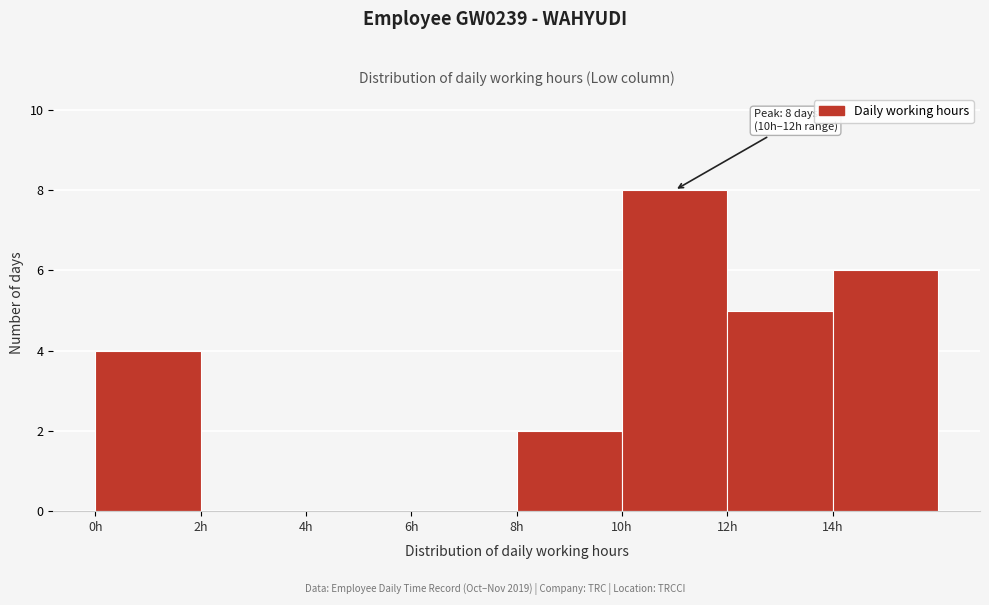

Which range on the x-axis has the tallest bar?

10 to 12